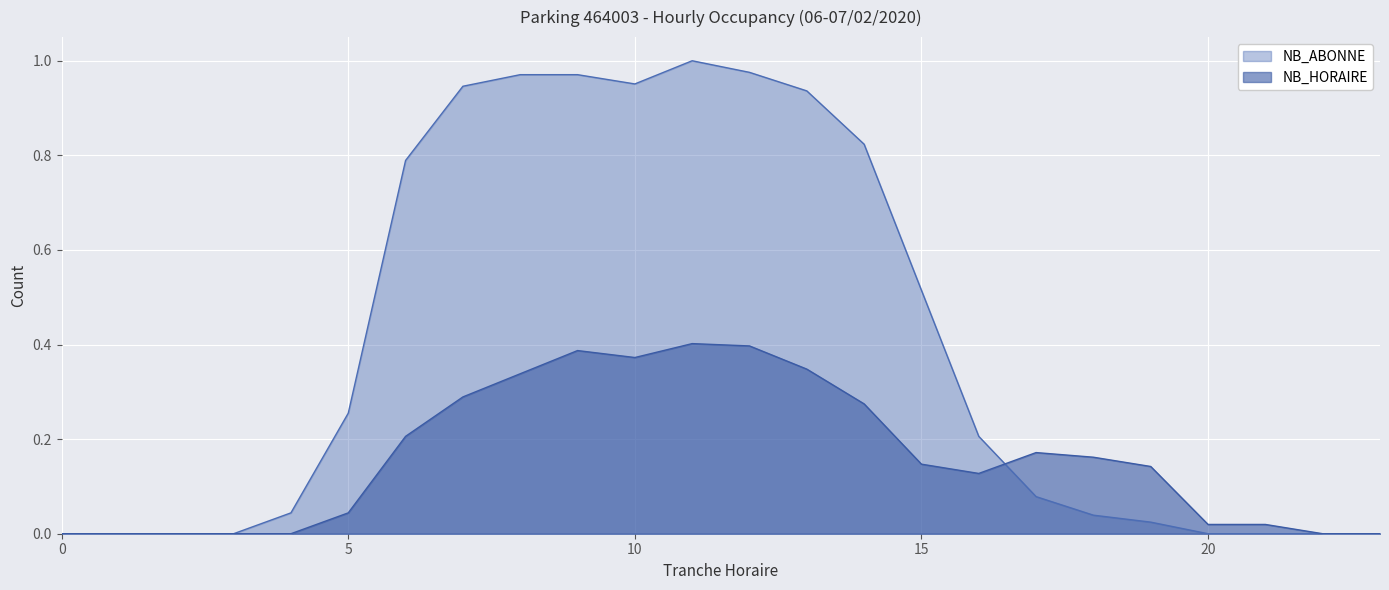

Which has a higher value, 0 or 12?

12